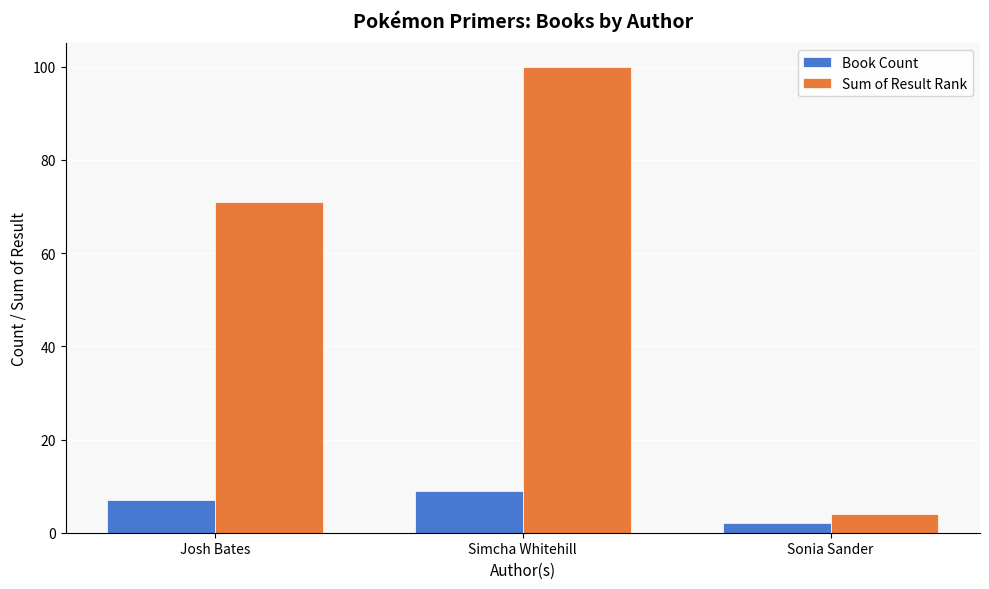

How many Sum of Result Rank values are between 4 and 100?

3